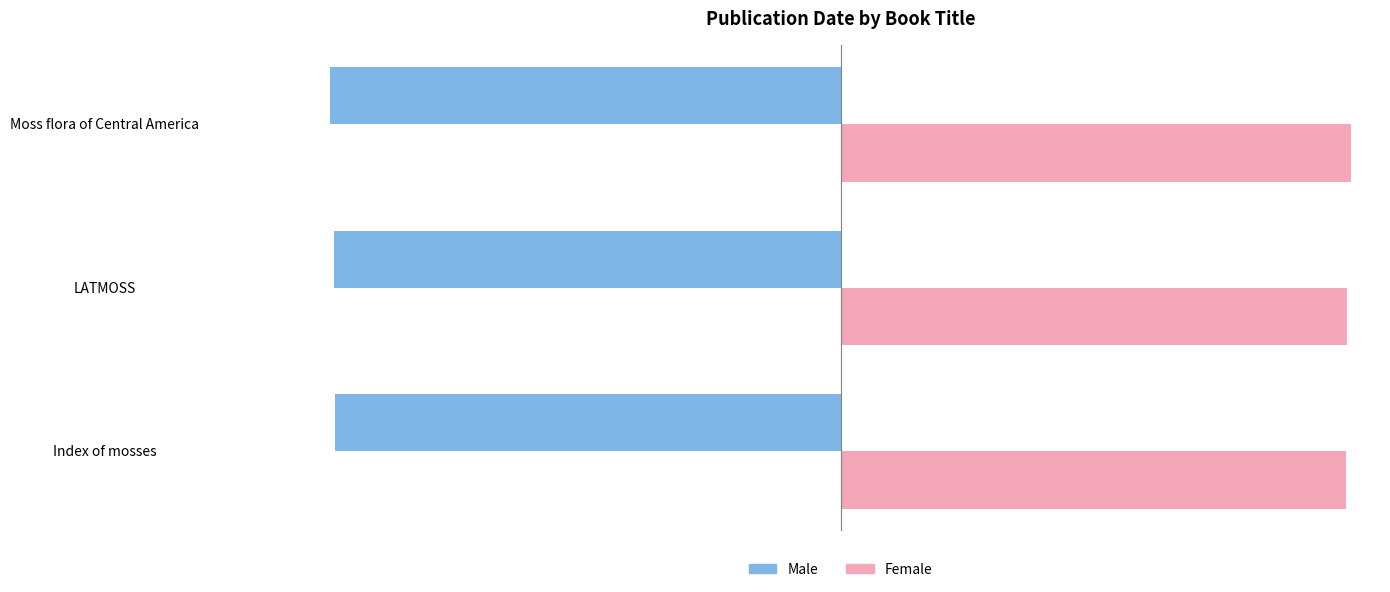

True or false: Male has a value of -2010 at Moss flora of Central America.

True